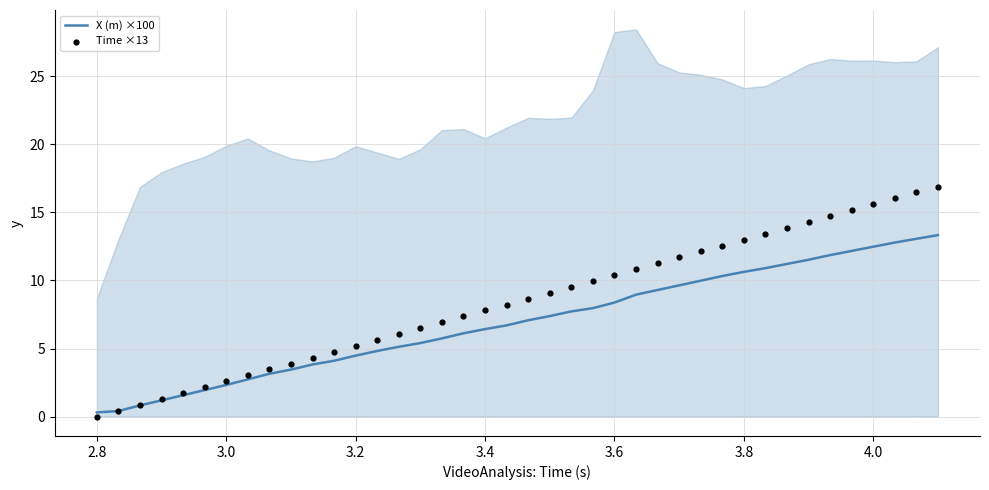

What are all the series names shown in the legend?

X (m) ×100, Time ×13